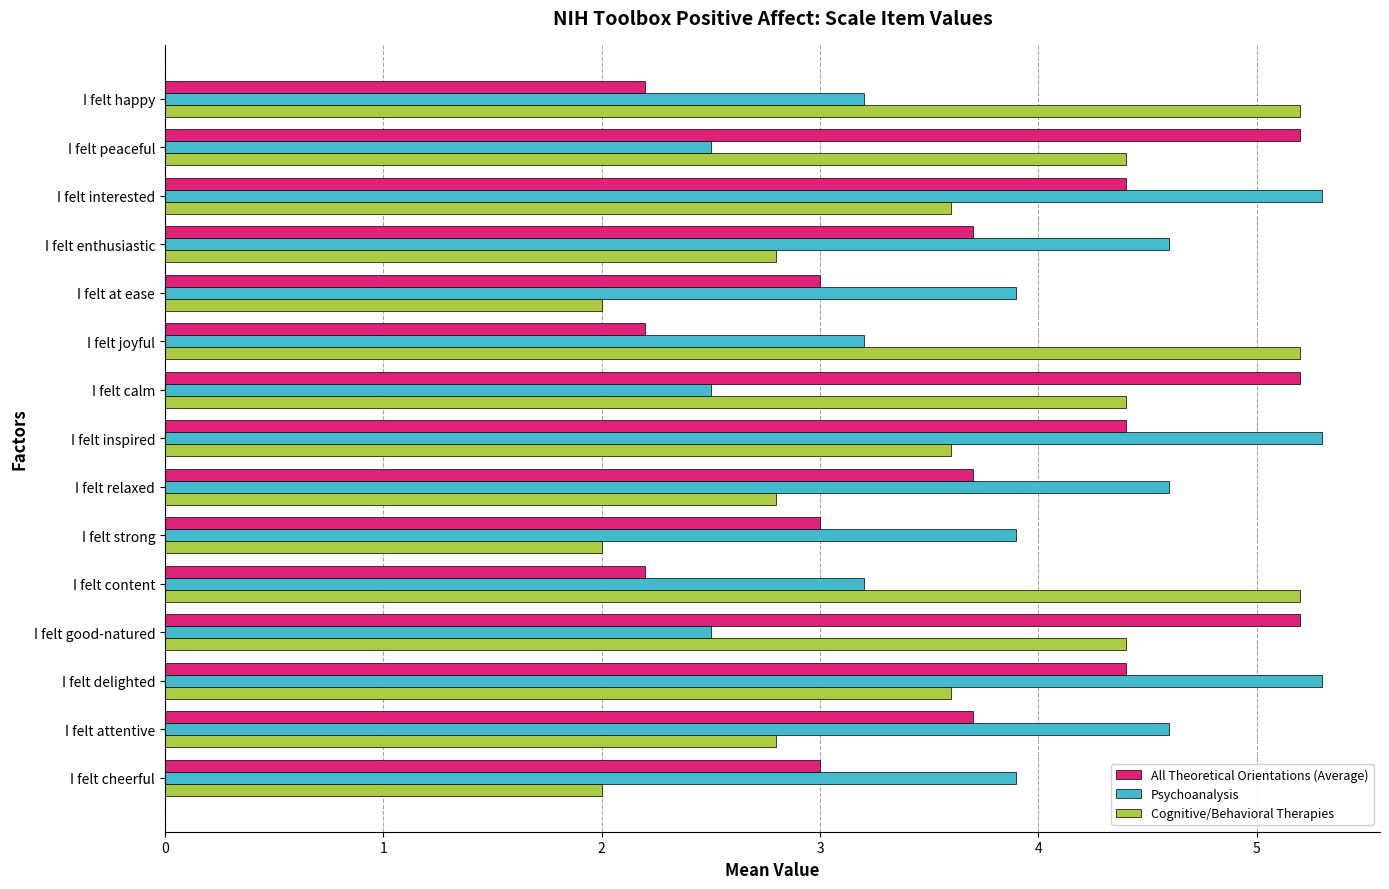

What is the total value across all series at I felt enthusiastic?

11.1